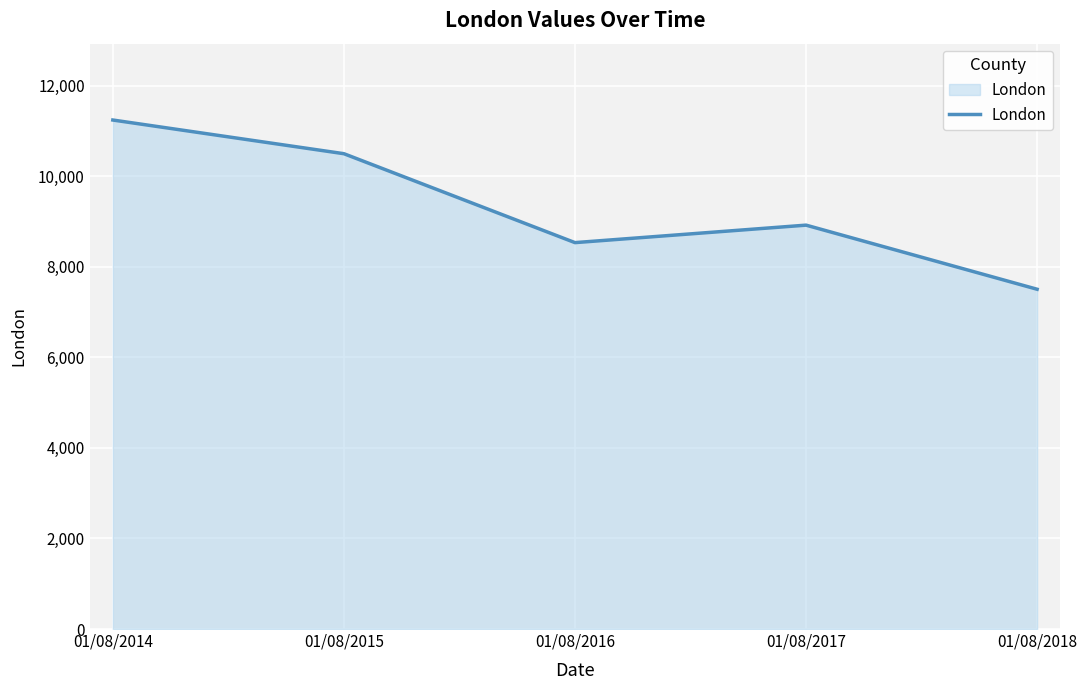

Reading left to right, extract all data points from this chart.

01/08/2014=11243	01/08/2015=10499	01/08/2016=8535	01/08/2017=8921	01/08/2018=7505